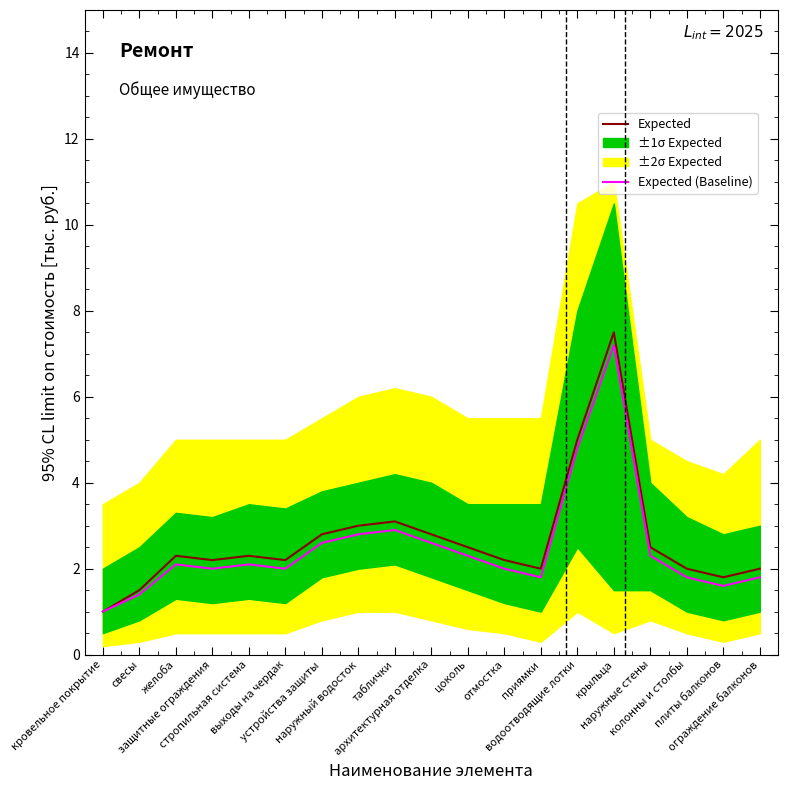

Rank the series by their average value, from lowest to highest.

Expected (Baseline), Expected